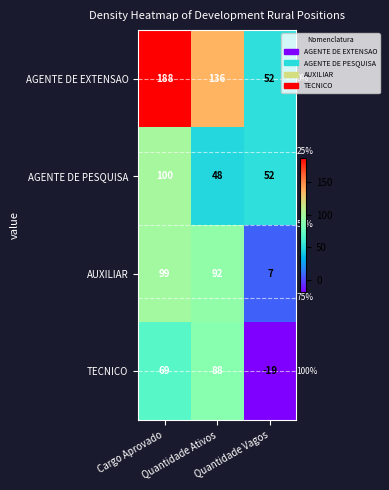

Count the AGENTE DE EXTENSAO values in the range 52 to 188.

3